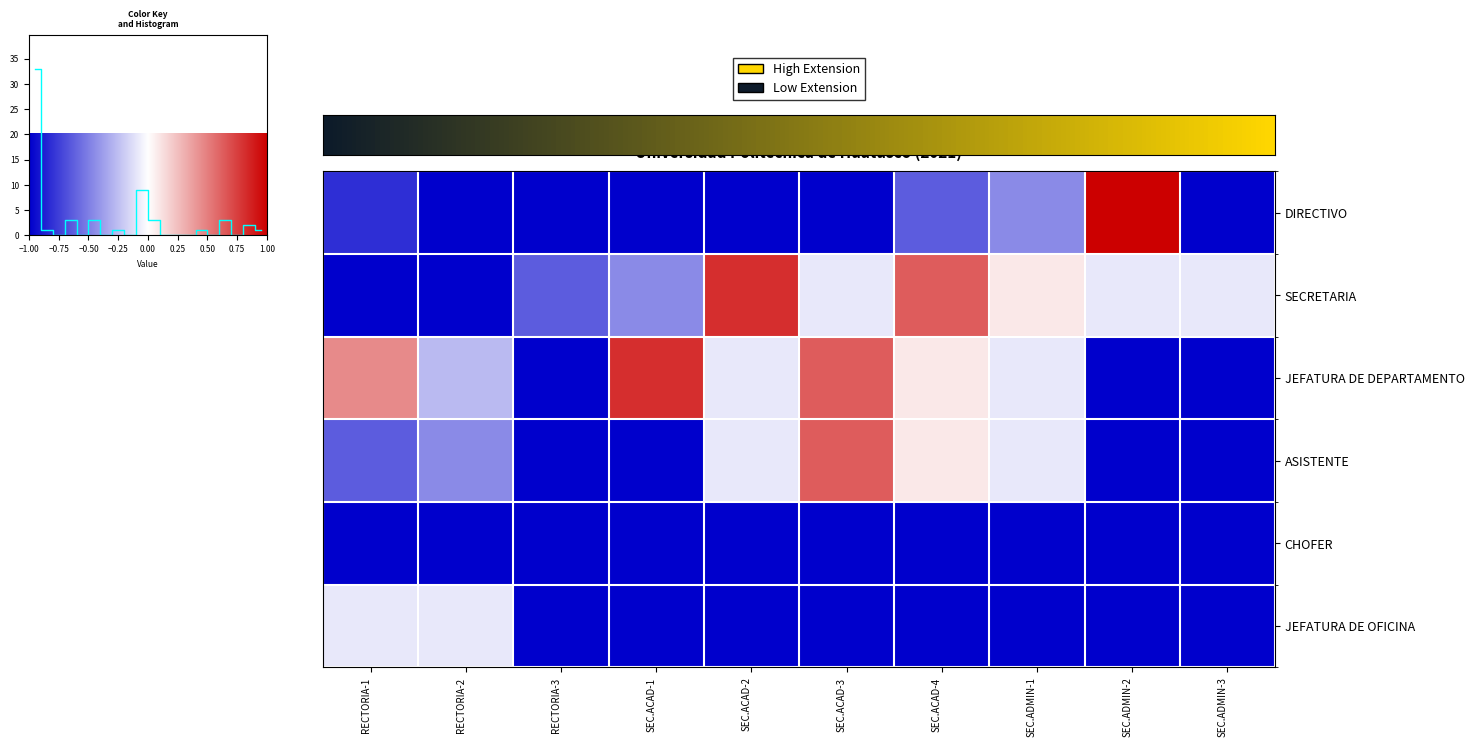

What is the difference between the maximum and minimum values in the SECRETARIA series?

1.8